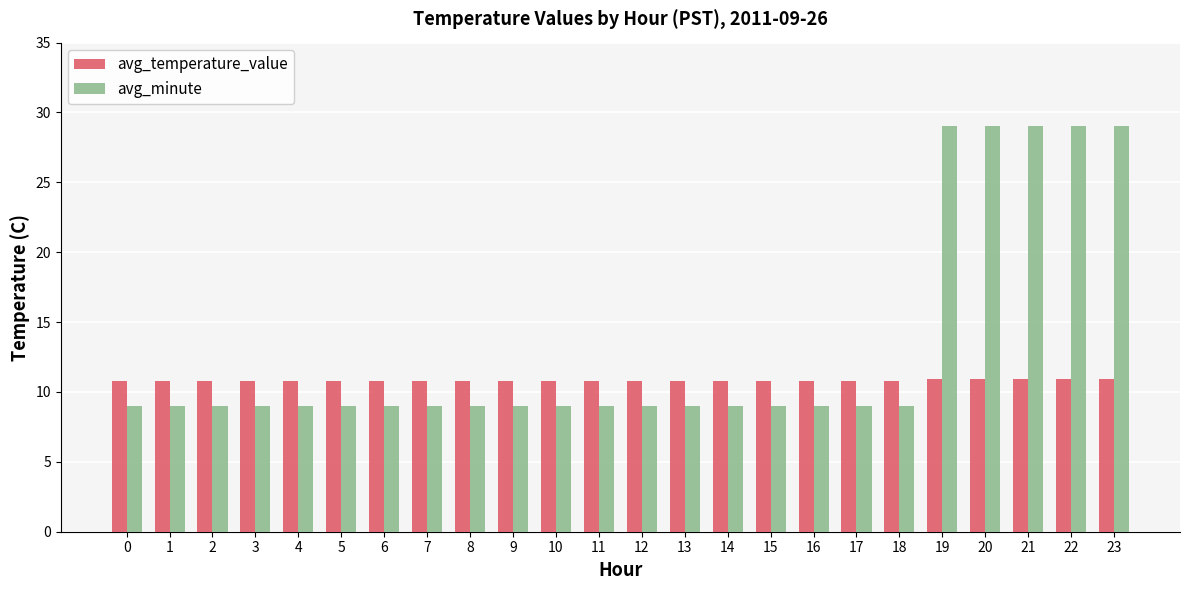

How many bars are there in total?

48